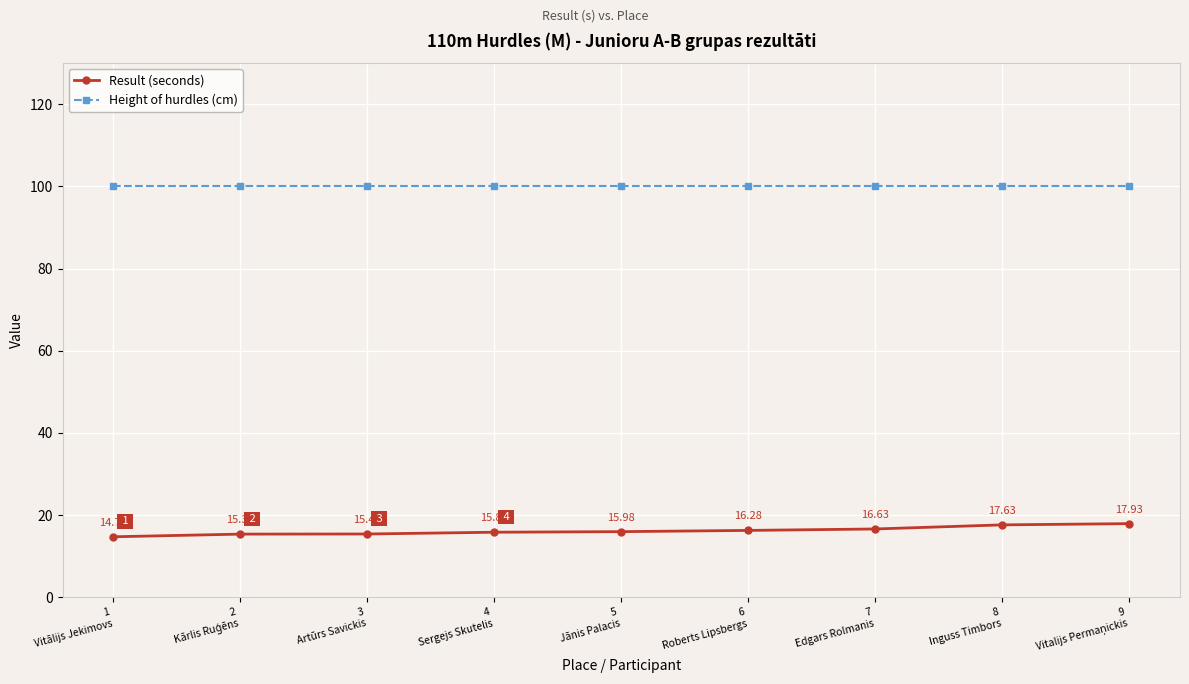

How many lines are shown in the chart?

2